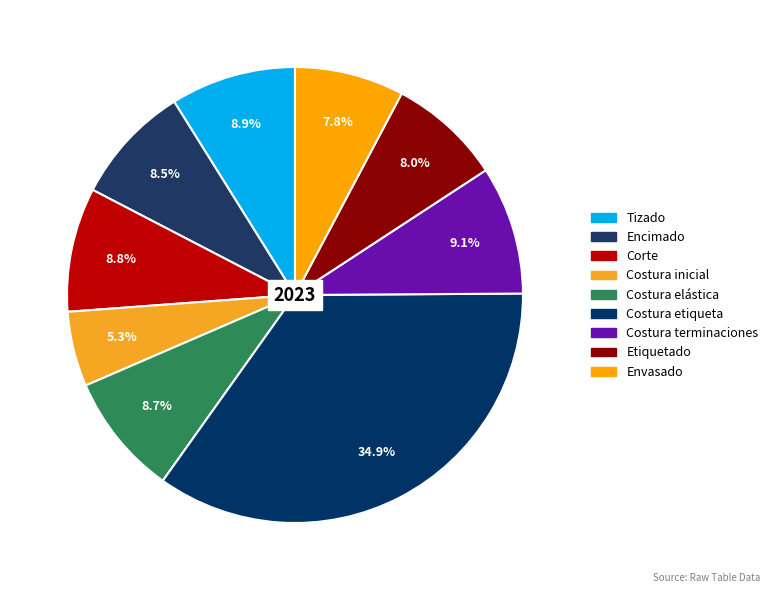

To the nearest percent, what is the combined percentage of Corte and Costura etiqueta?

44%